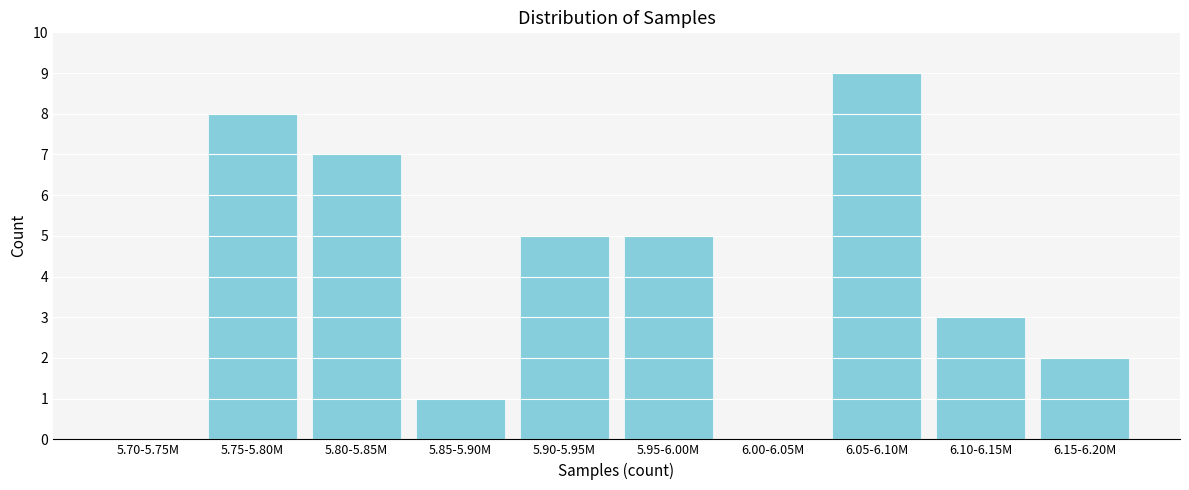

Reading left to right, list all the values displayed in this chart.

5.70-5.75M=0	5.75-5.80M=8	5.80-5.85M=7	5.85-5.90M=1	5.90-5.95M=5	5.95-6.00M=5	6.00-6.05M=0	6.05-6.10M=9	6.10-6.15M=3	6.15-6.20M=2